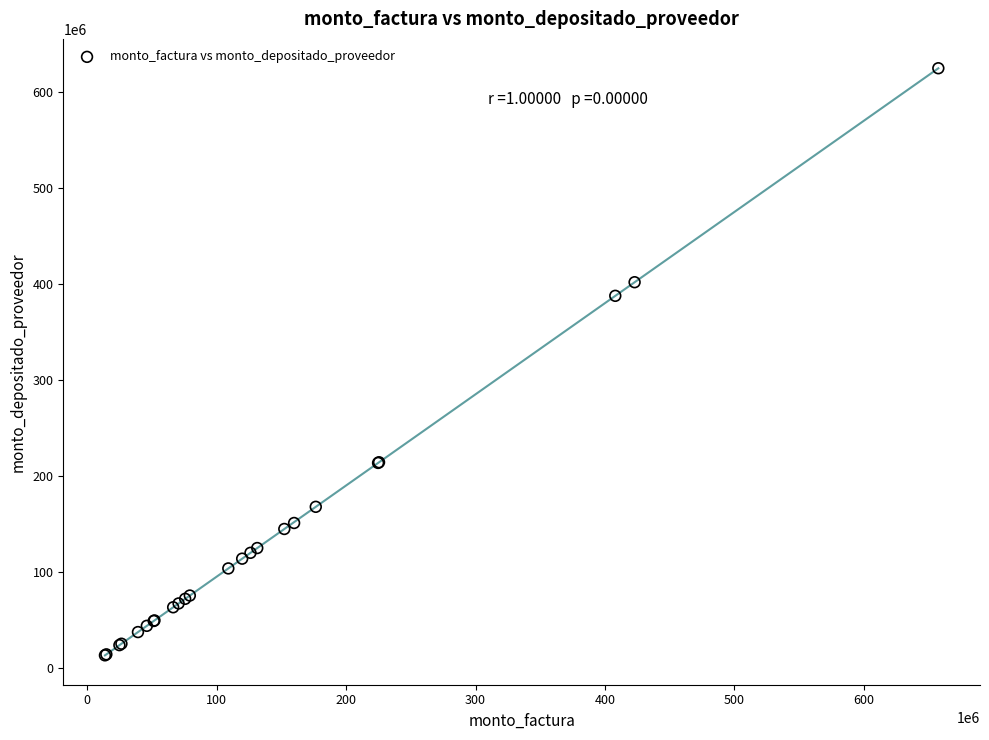

What Y value in the scatter plot is closest to 319167395?

387933824